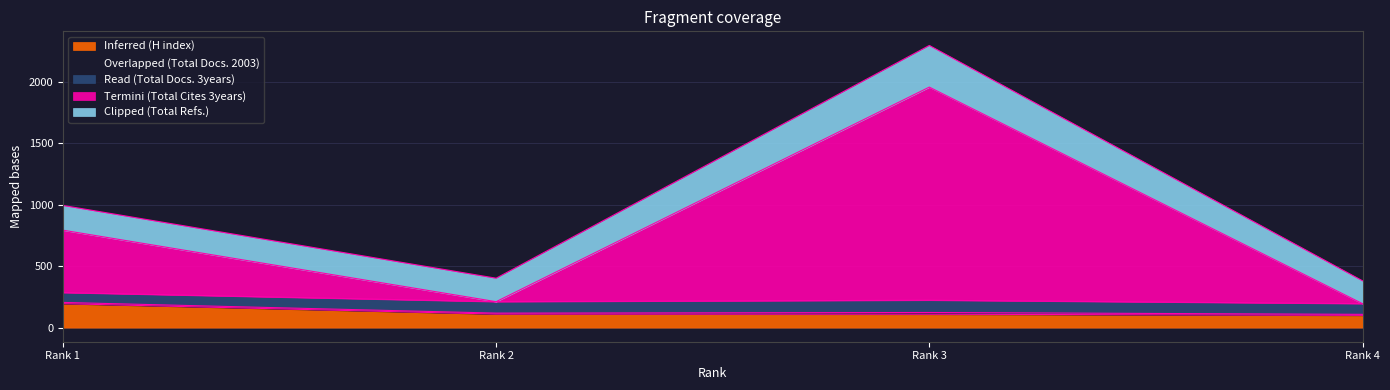

Which series changed the most between Rank 2 and Rank 3?

Termini (Total Cites 3years)